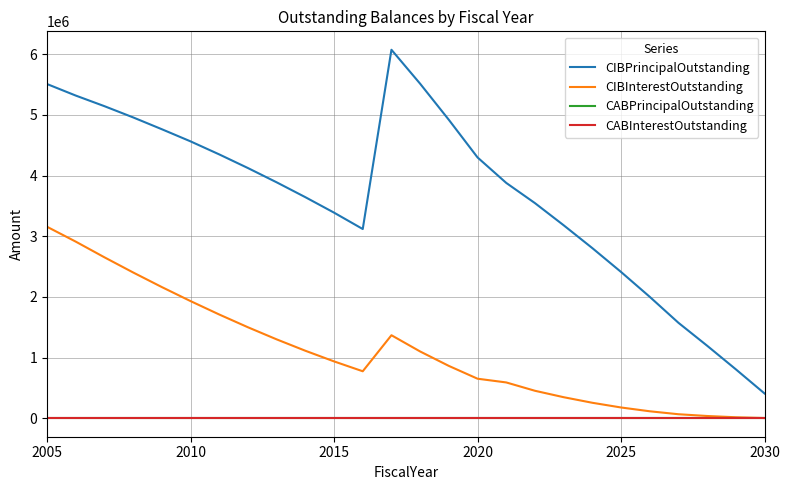

True or false: CIBPrincipalOutstanding and CIBInterestOutstanding cross at least once.

False